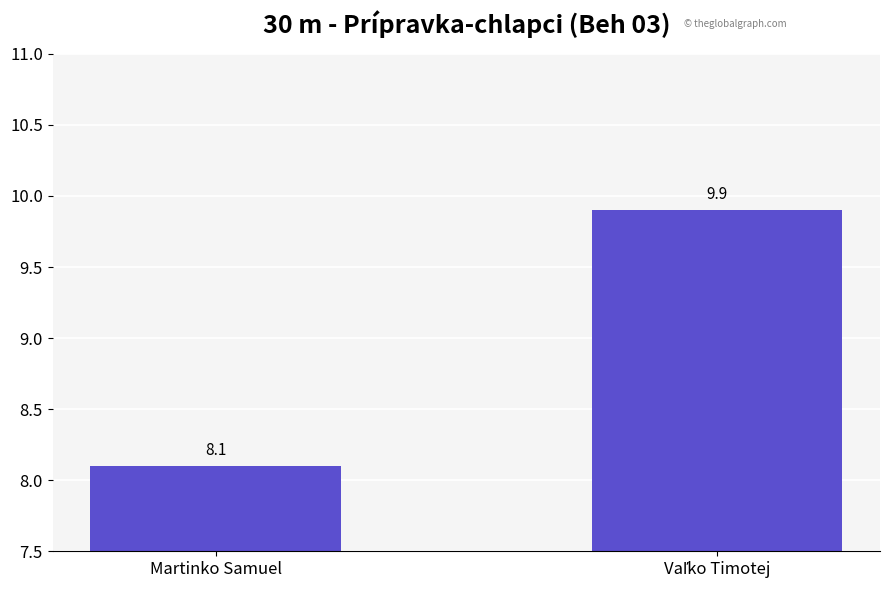

What is the average value?

9.0